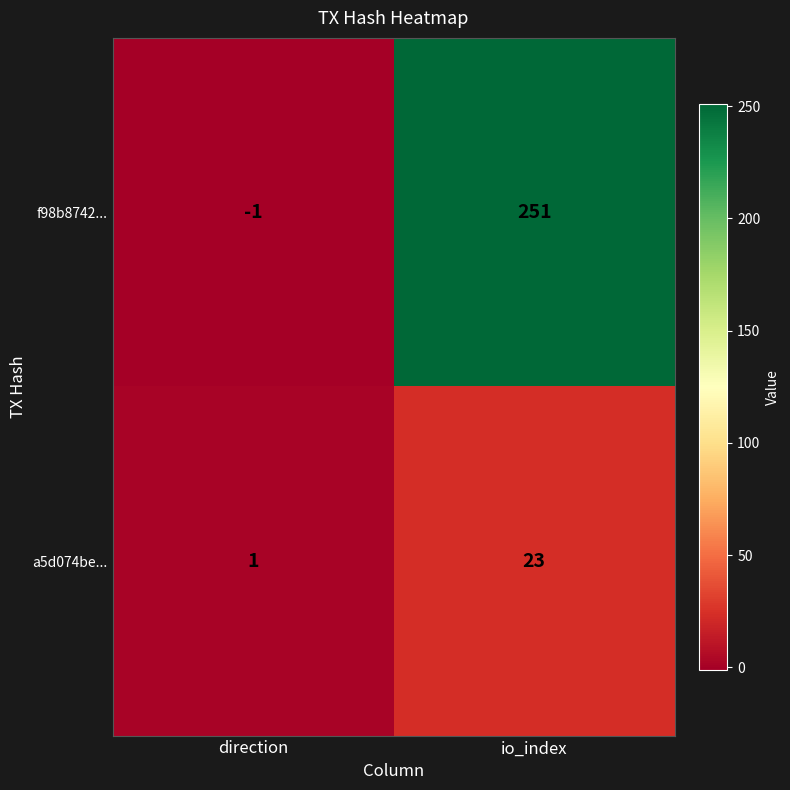

How many data points does each series have?

2